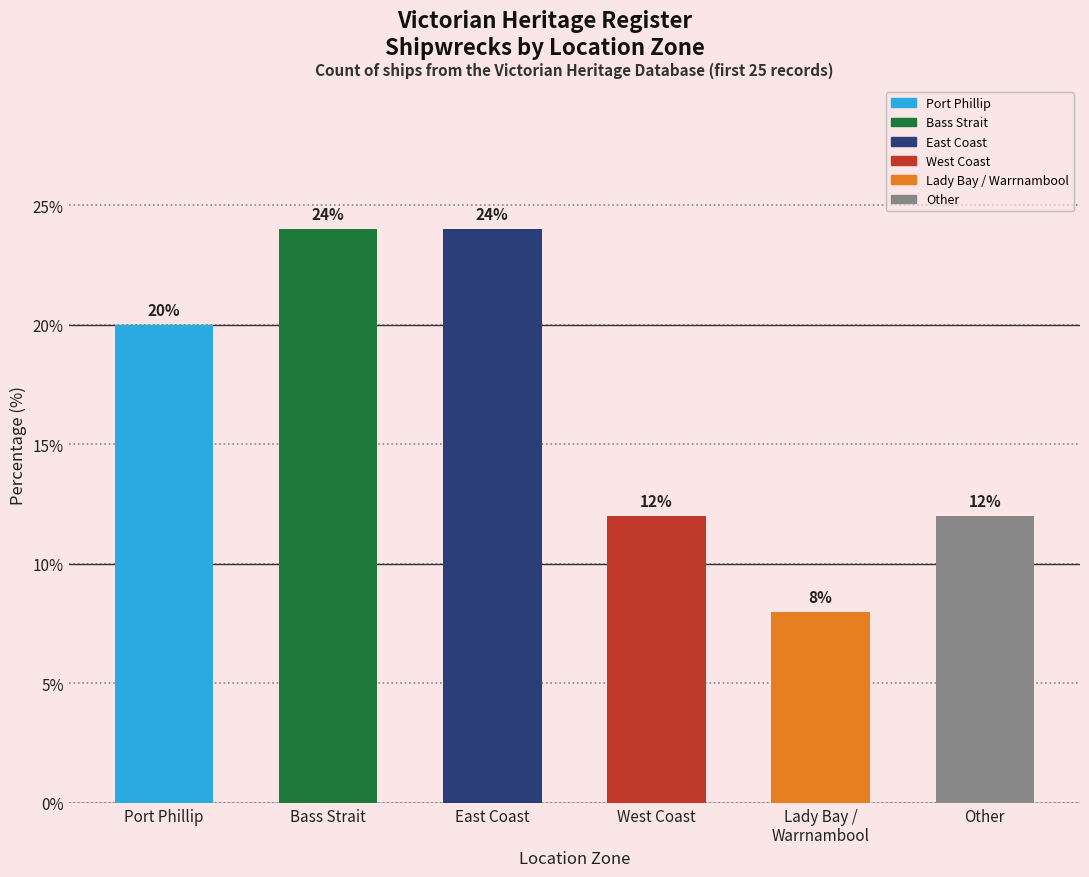

What is the greatest value displayed?

24